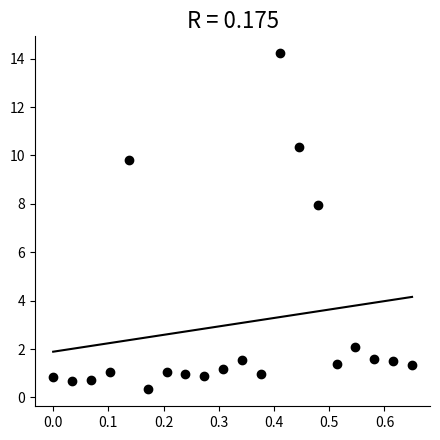

What is the range of X values (max minus min)?

0.7